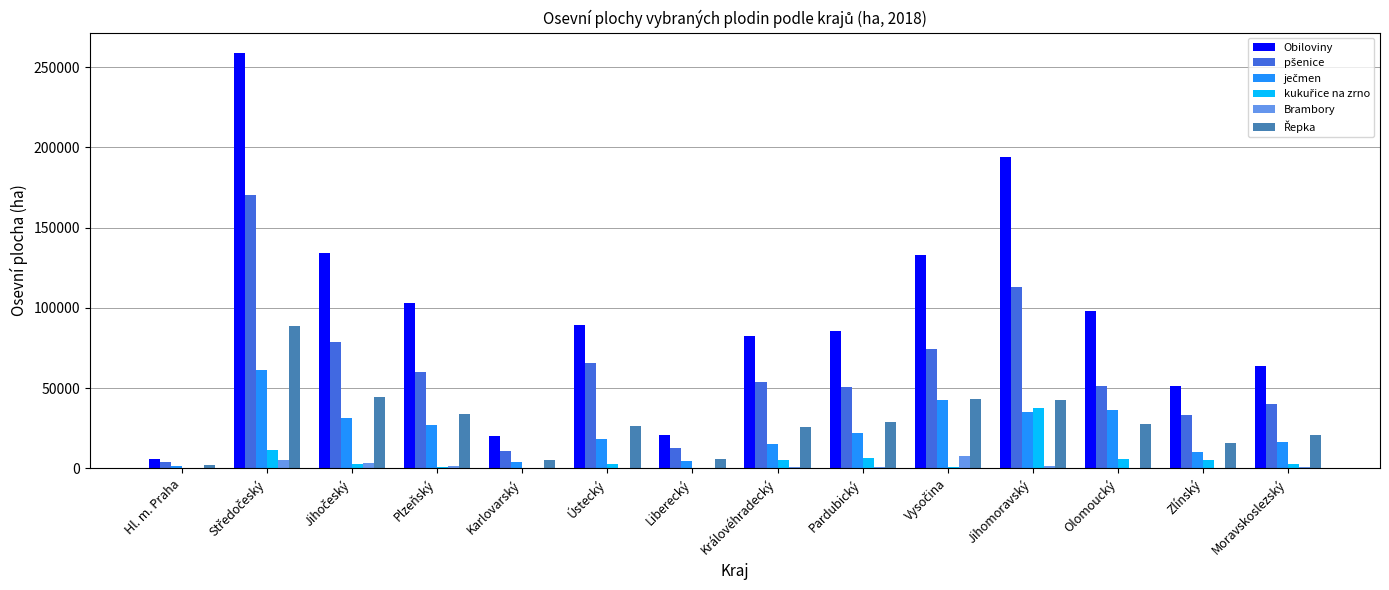

Are the bars grouped side by side (vs. stacked)?

Yes